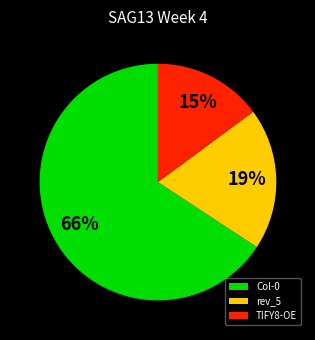

Count the number of slices in the pie.

3